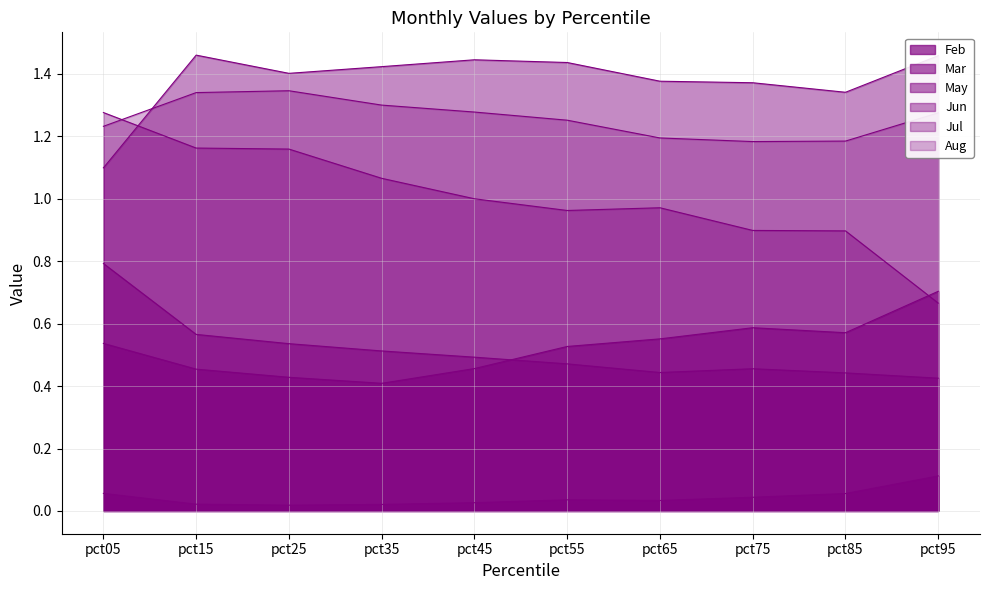

List the series in order of their peak value, highest first.

Jun, Aug, Jul, May, Mar, Feb